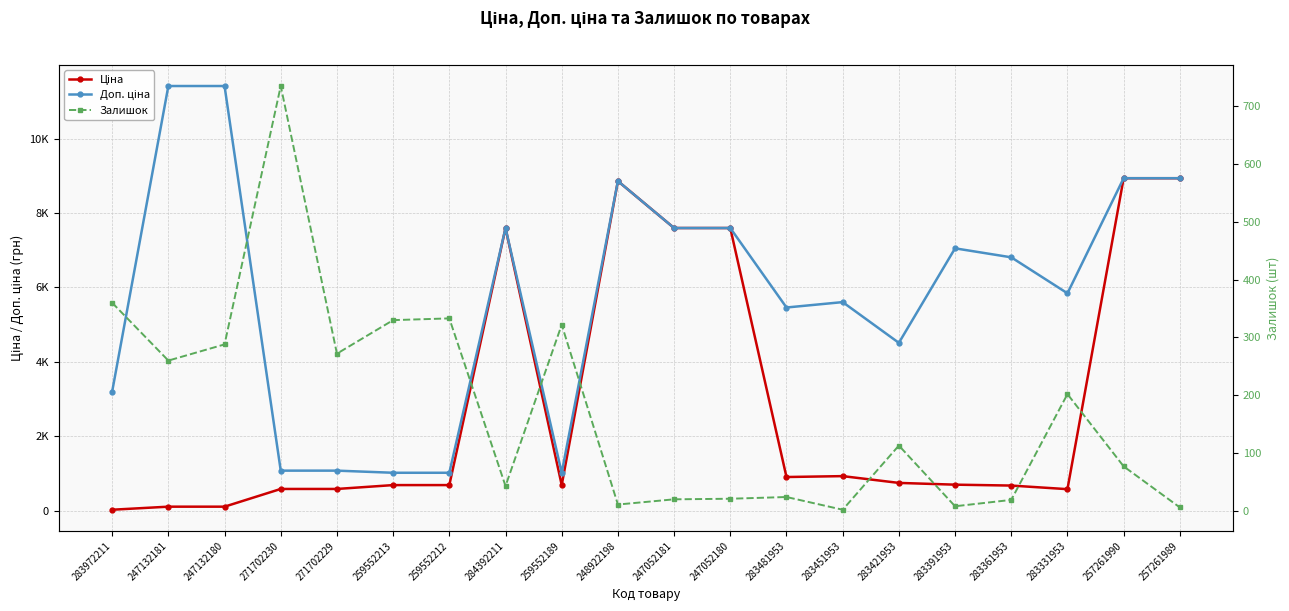

Which has a higher value, 247132180 or 283361953?

283361953